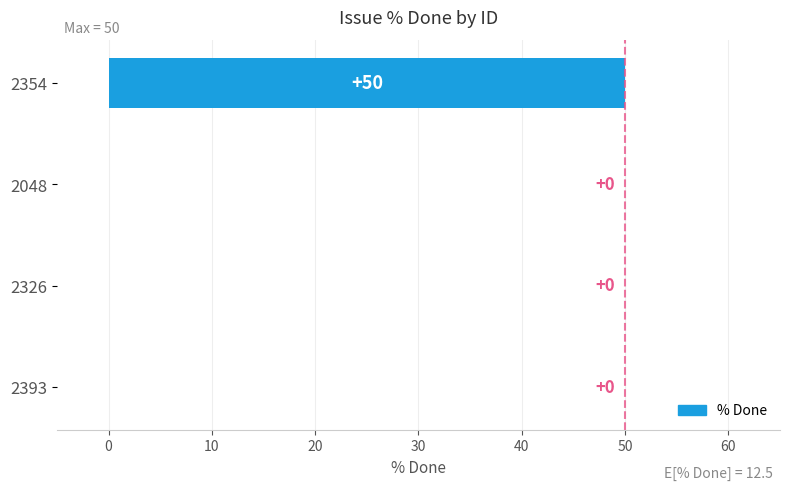

True or false: the data shows 16 at 2048.

False